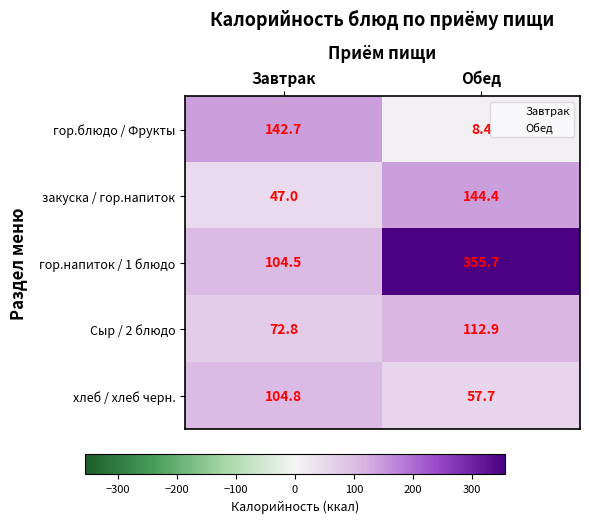

Rank the series by their maximum value, from lowest to highest.

хлеб / хлеб черн., Сыр / 2 блюдо, гор.блюдо / Фрукты, закуска / гор.напиток, гор.напиток / 1 блюдо